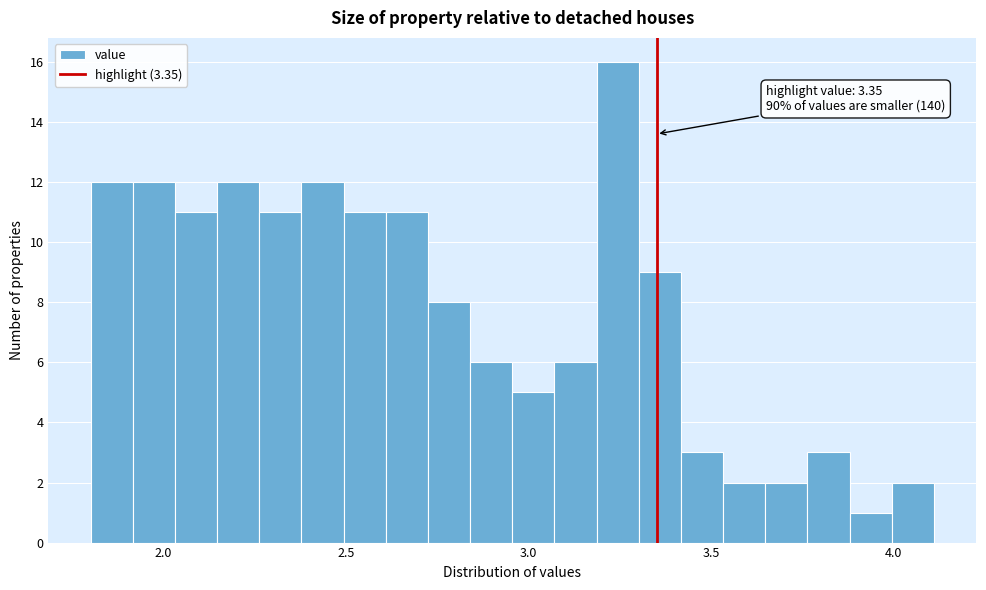

Read against the x-axis, roughly where is the centre of the tallest bar?

3.25